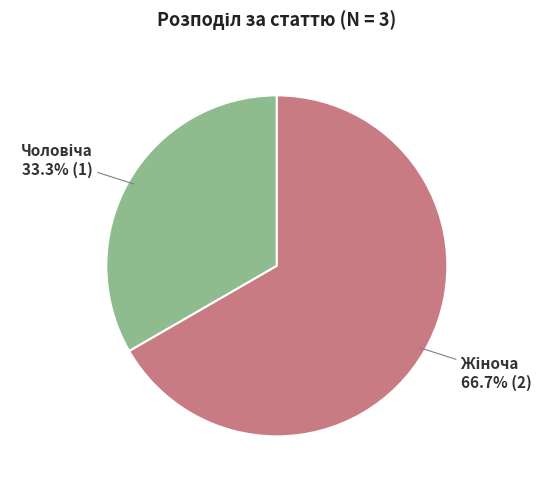

Is there any slice that represents more than half of the pie?

Yes